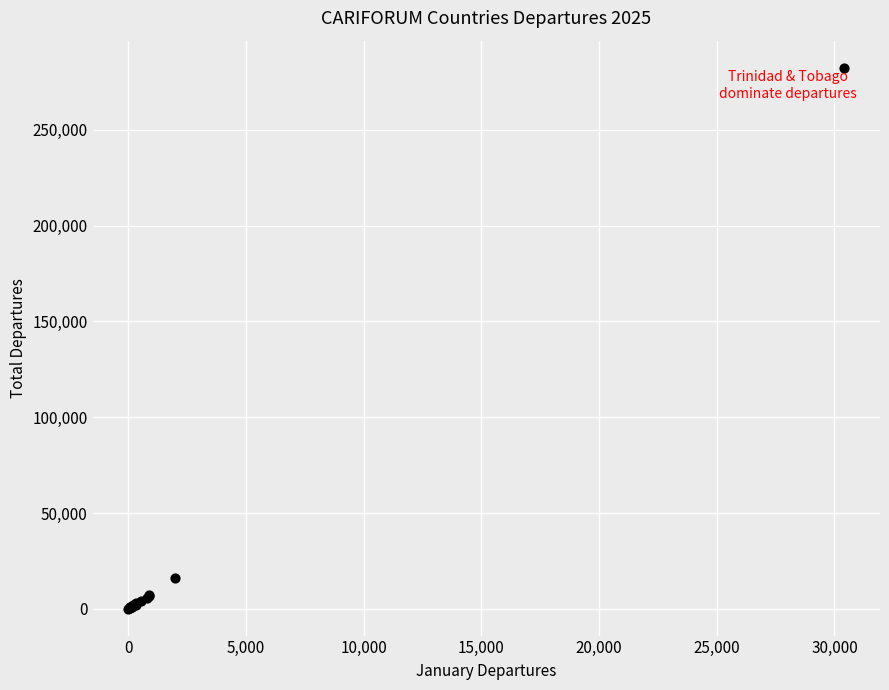

What Y value in the scatter plot is closest to 141304?

15913